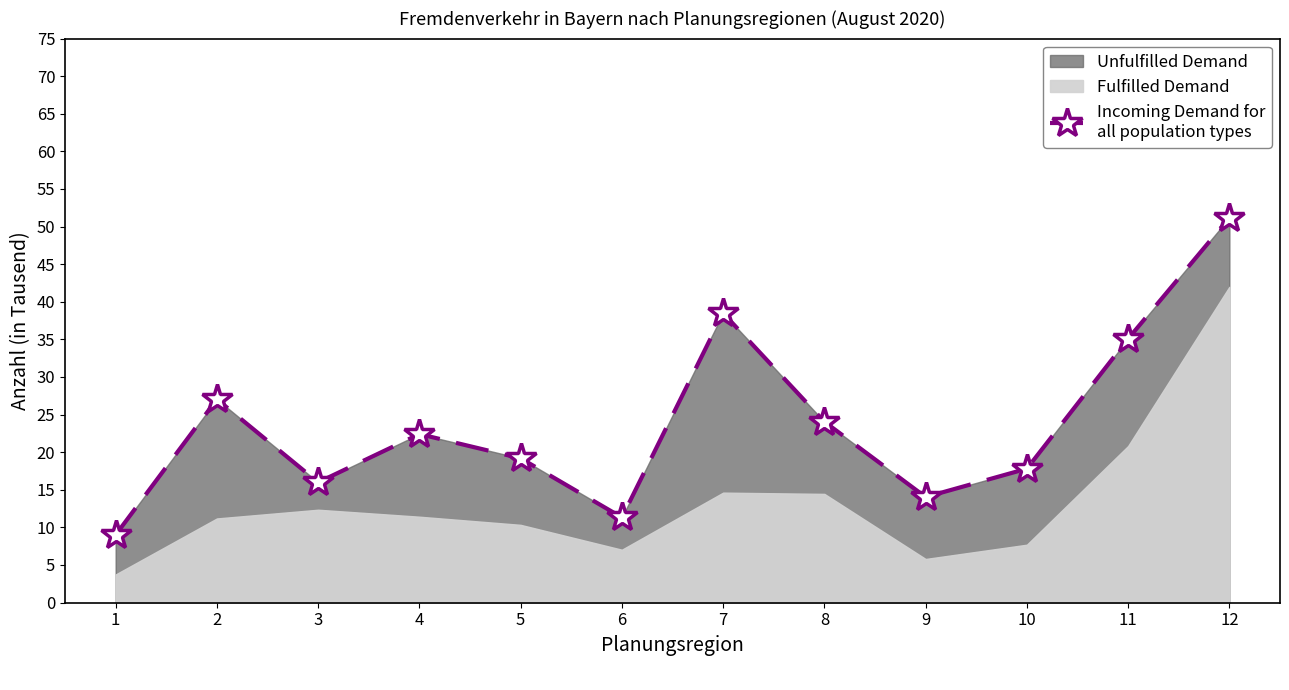

Is it true that the value at 6 is 11.3?

True